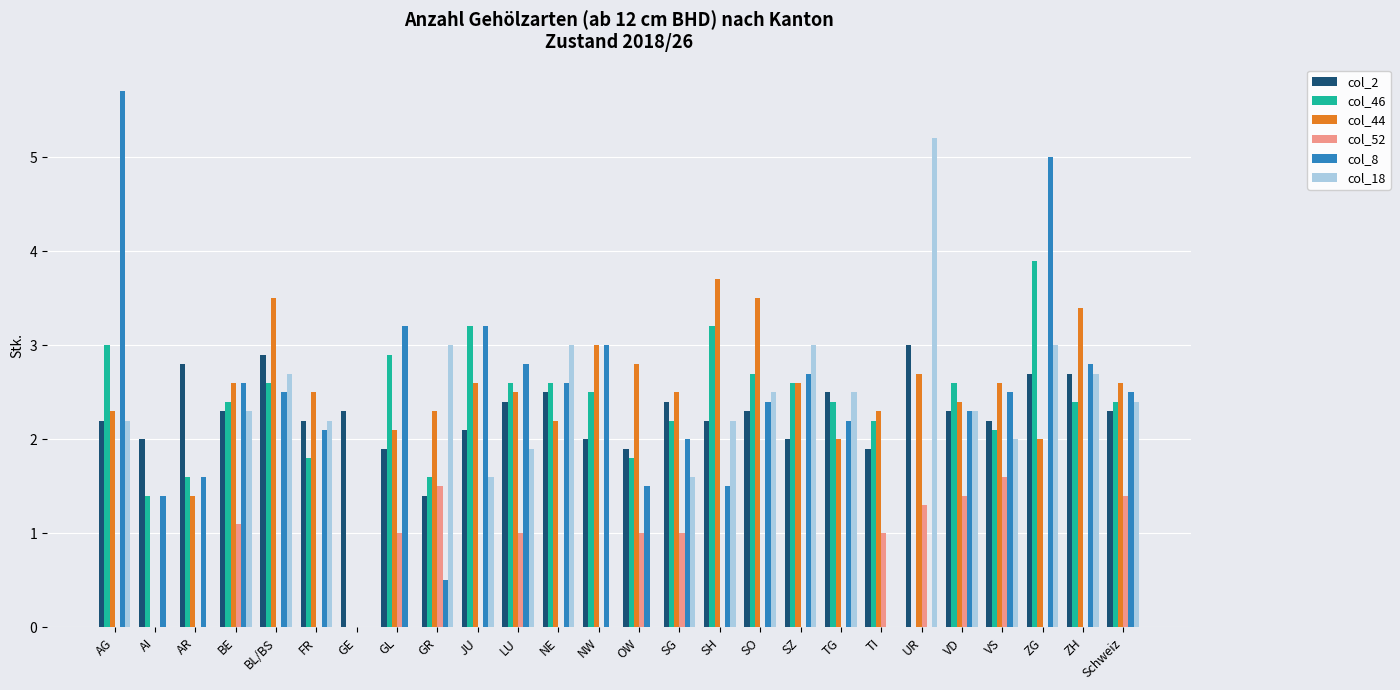

What is the maximum value for col_44?

3.7